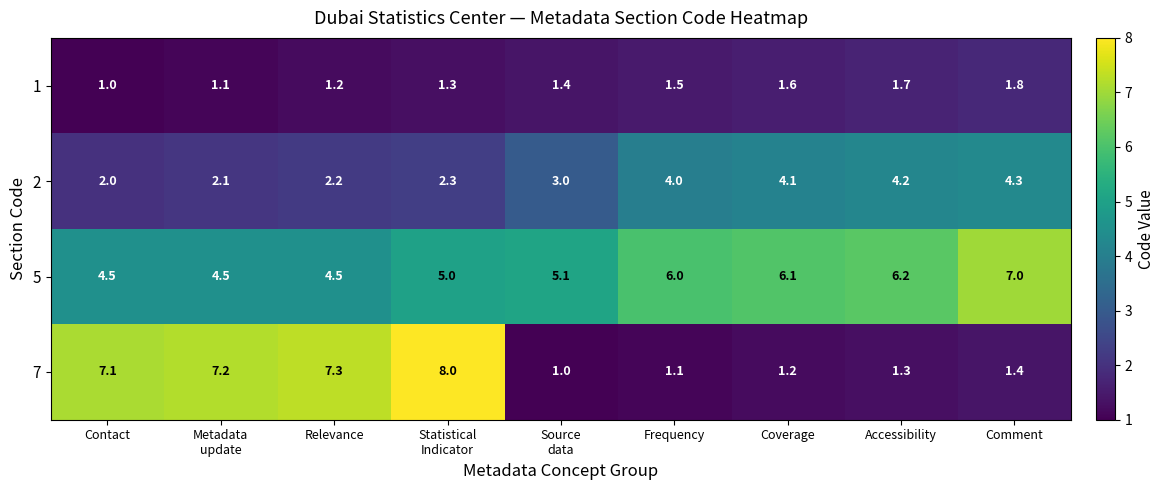

Rank the series by their maximum value, from highest to lowest.

7, 5, 2, 1